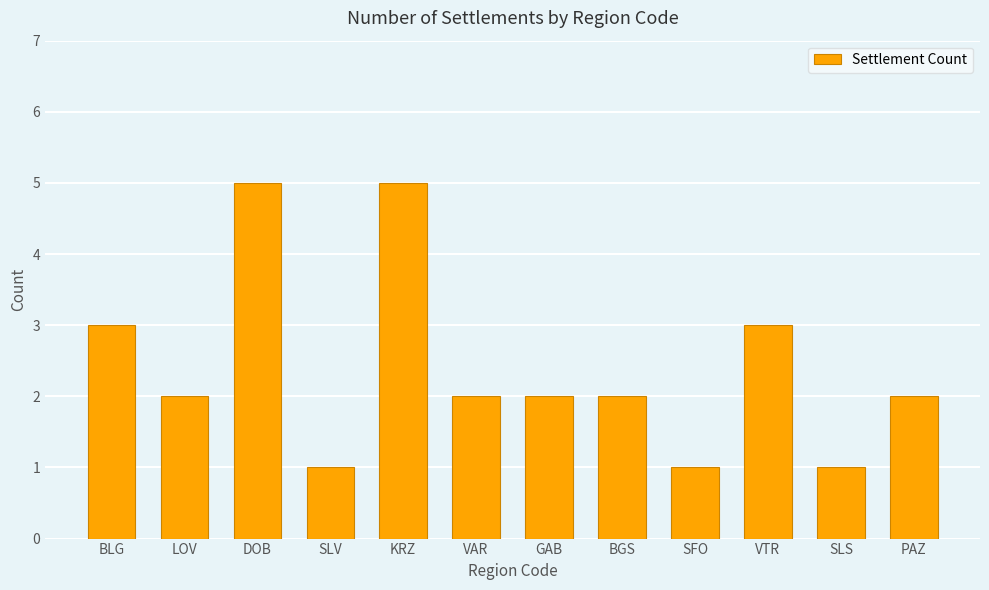

Reading left to right, transcribe all the data shown in this chart.

3	2	5	1	5	2	2	2	1	3	1	2